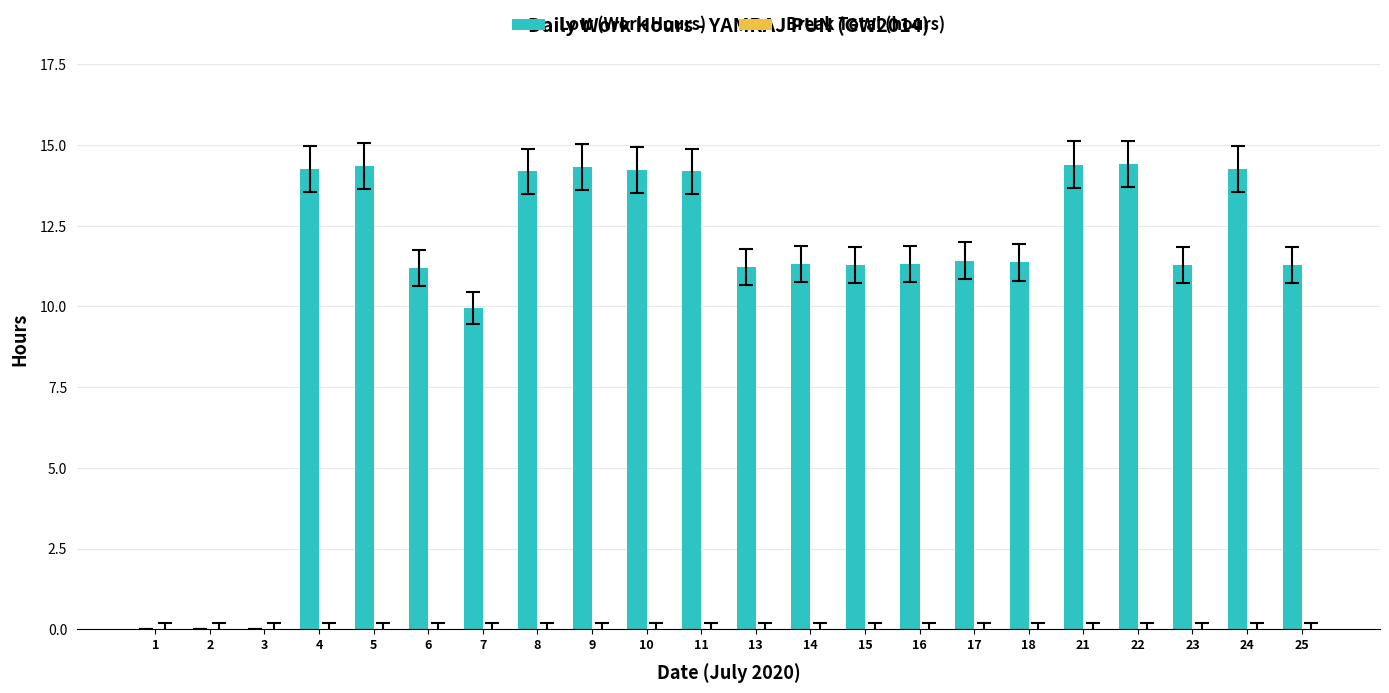

The value at 4 is 14.3. True or false?

True